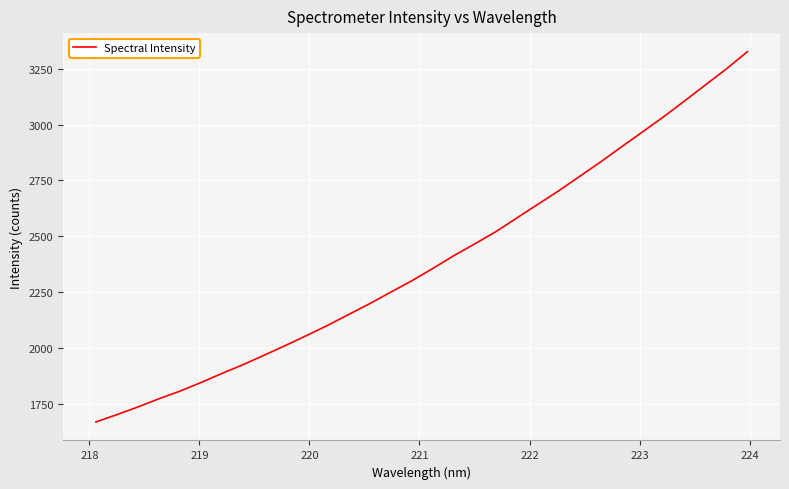

What is the difference between the second highest and second lowest values?

1546.6